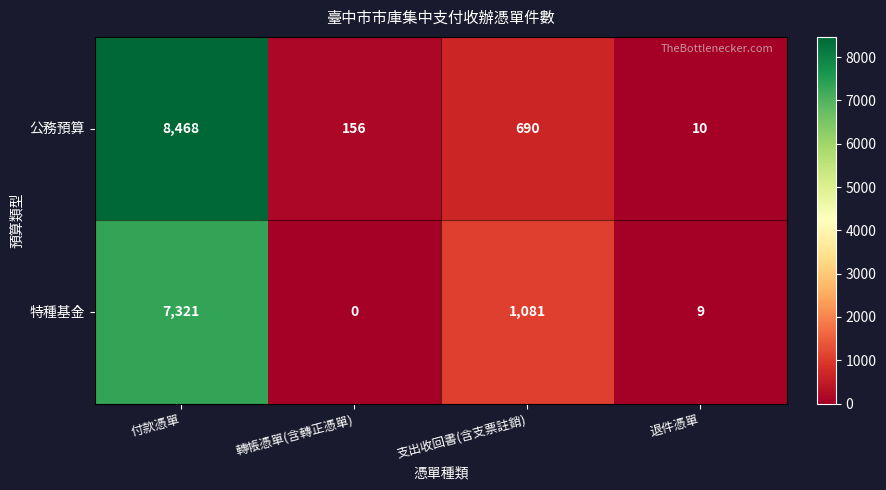

What is the difference between the highest and lowest values at 退件憑單?

1